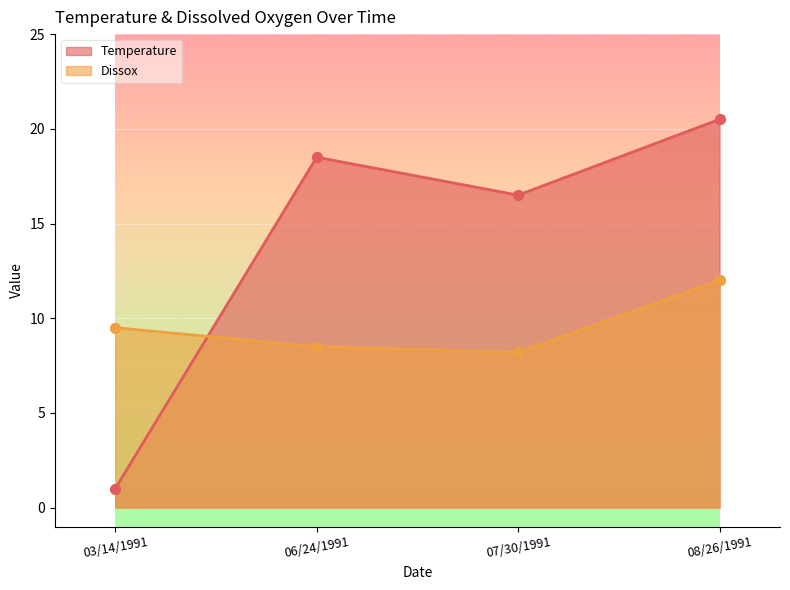

Which series reaches the minimum Y coordinate?

Temperature